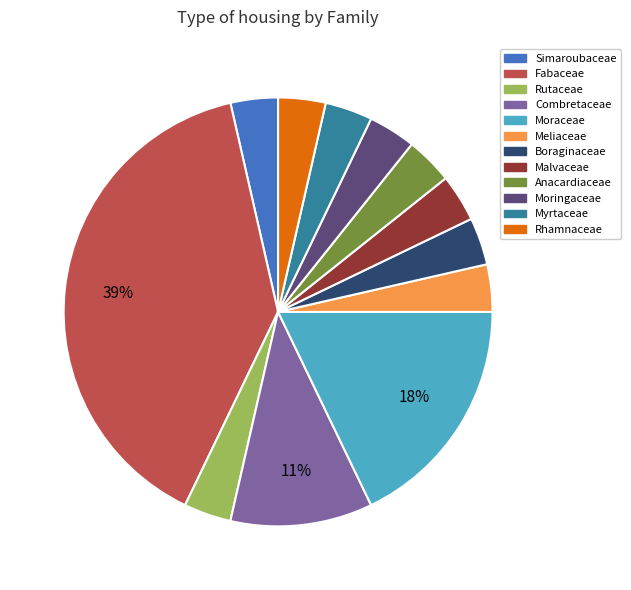

To the nearest percent, what is the average slice percentage?

8%